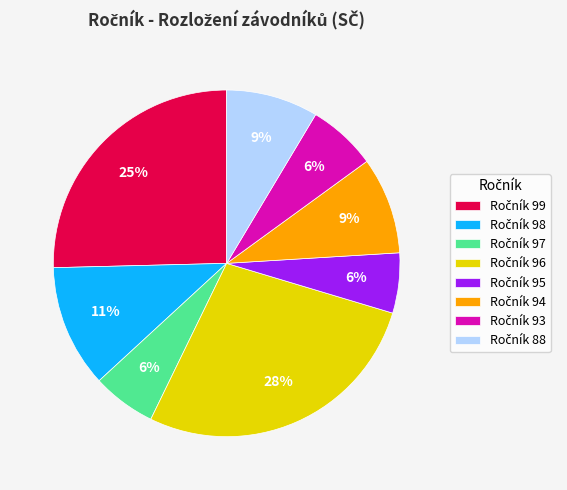

Is there a majority slice in this chart?

No